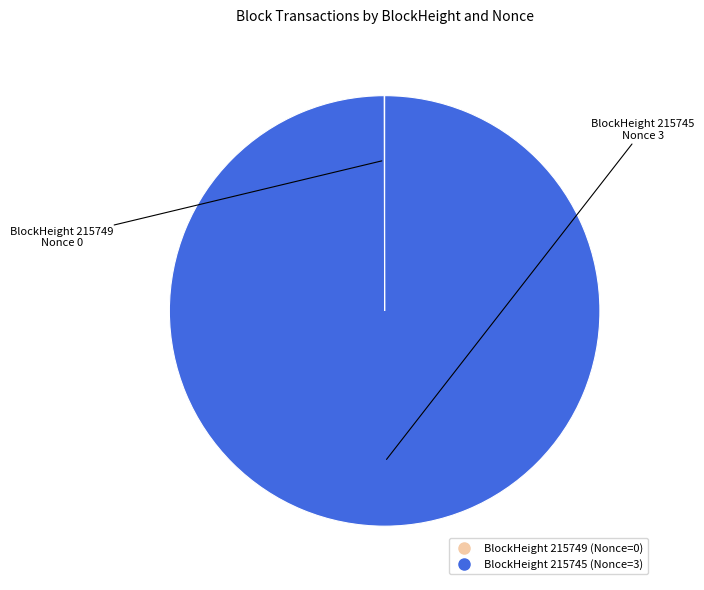

Is there any slice that represents more than half of the pie?

Yes